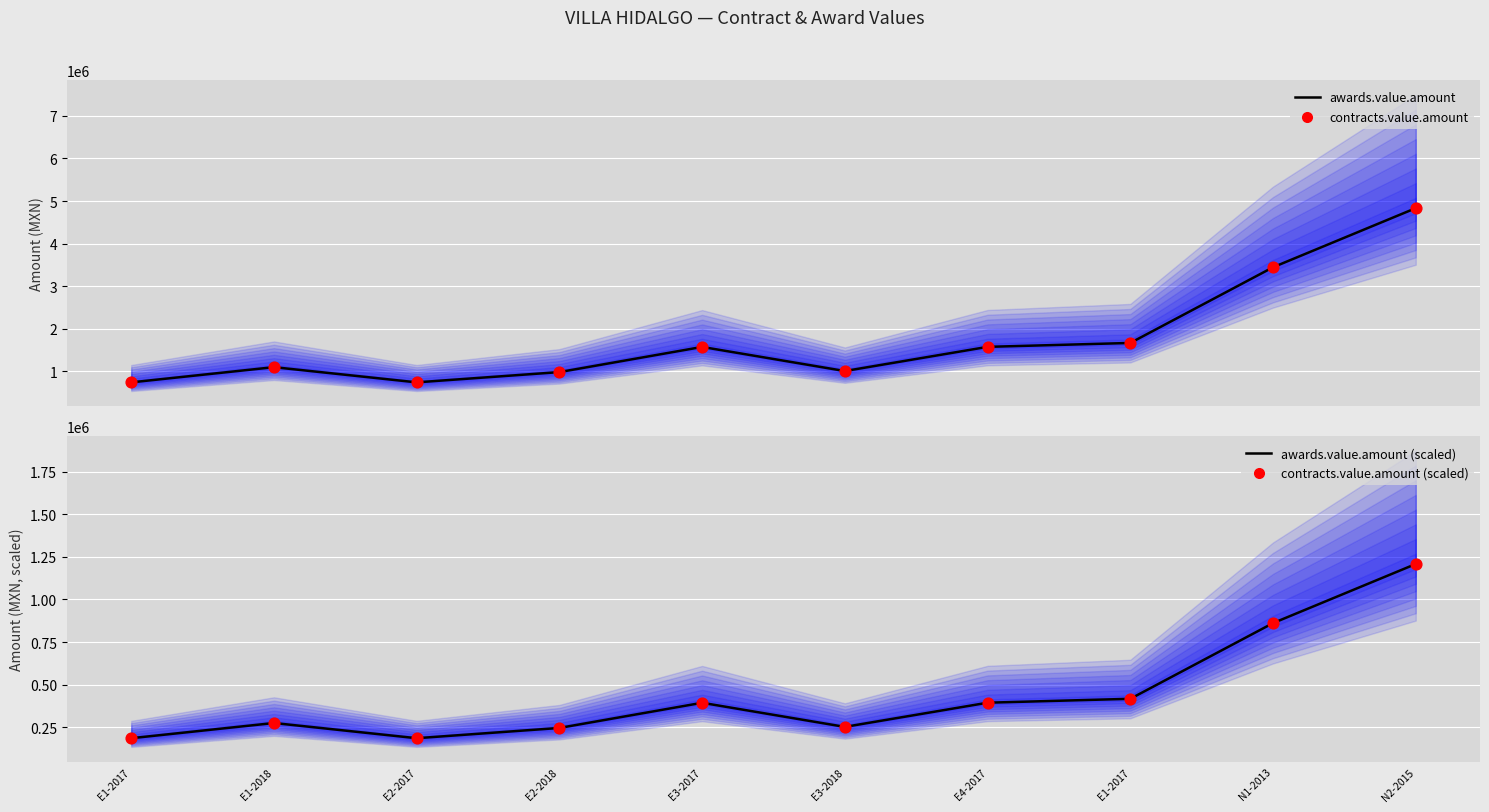

Which series has the widest spread of Y values?

awards.value.amount